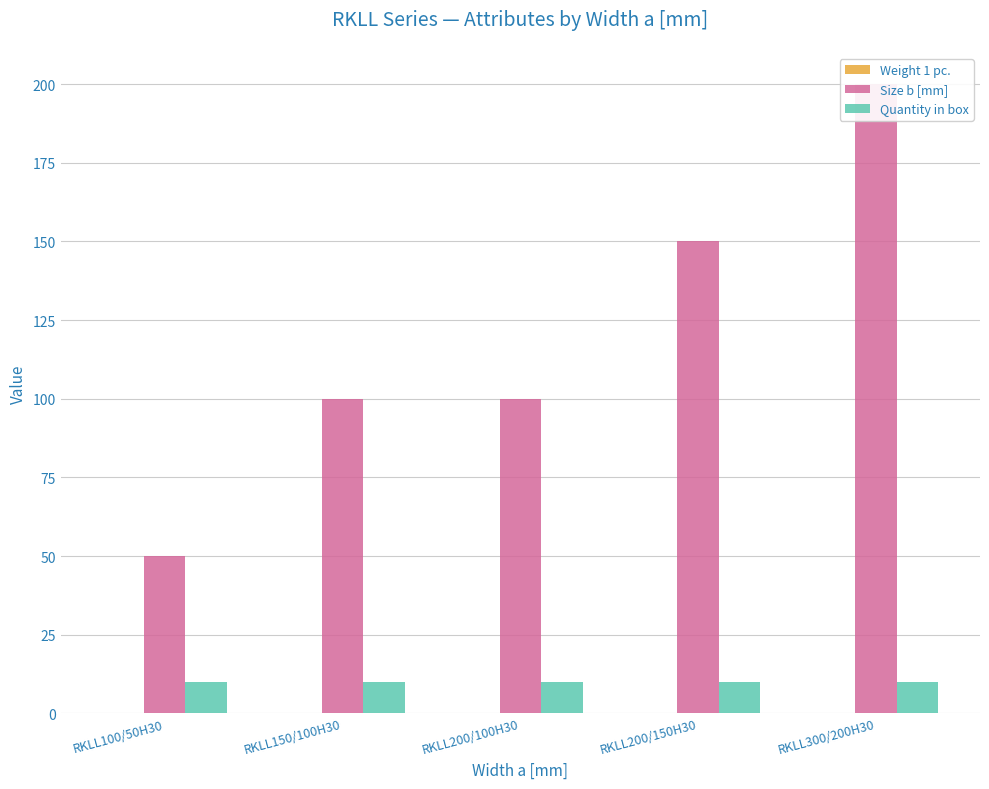

How many data points does each series have?

5